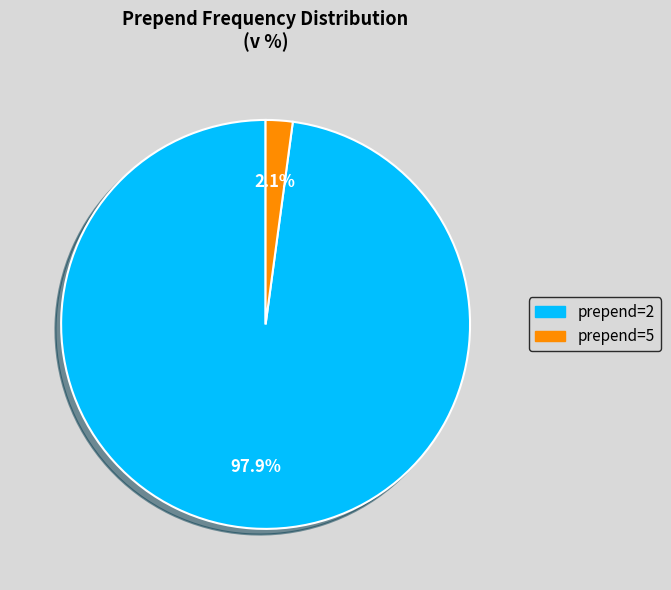

What is the largest slice in the pie chart?

prepend=2